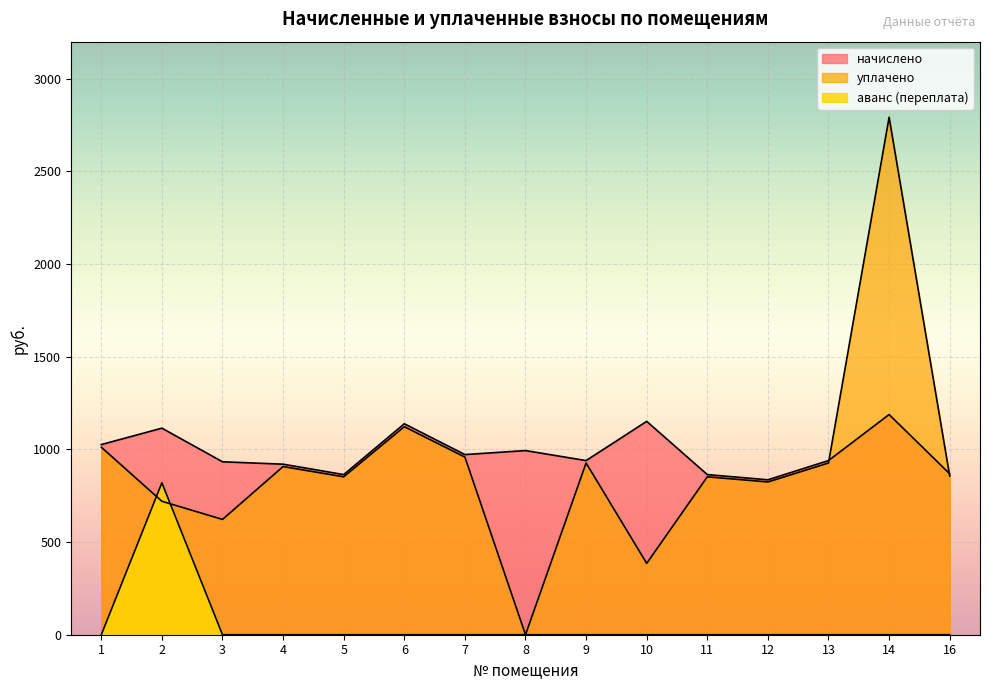

The value of уплачено at 10 is 385.0. True or false?

True